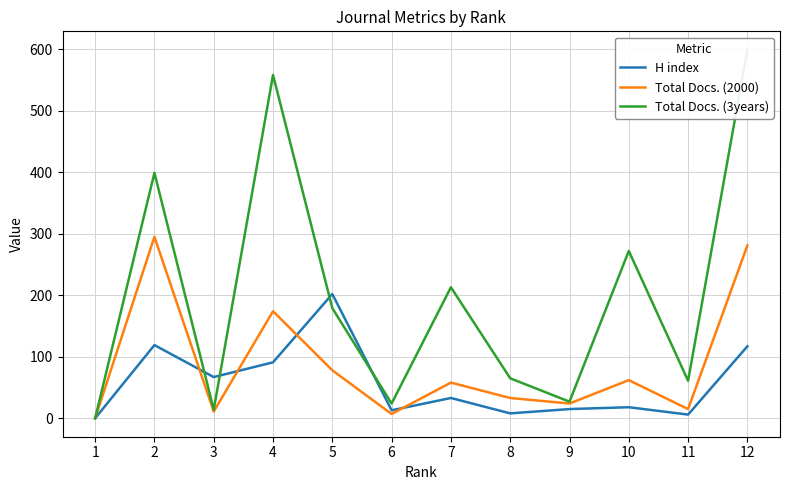

Which has a higher value, 1 or 6?

6